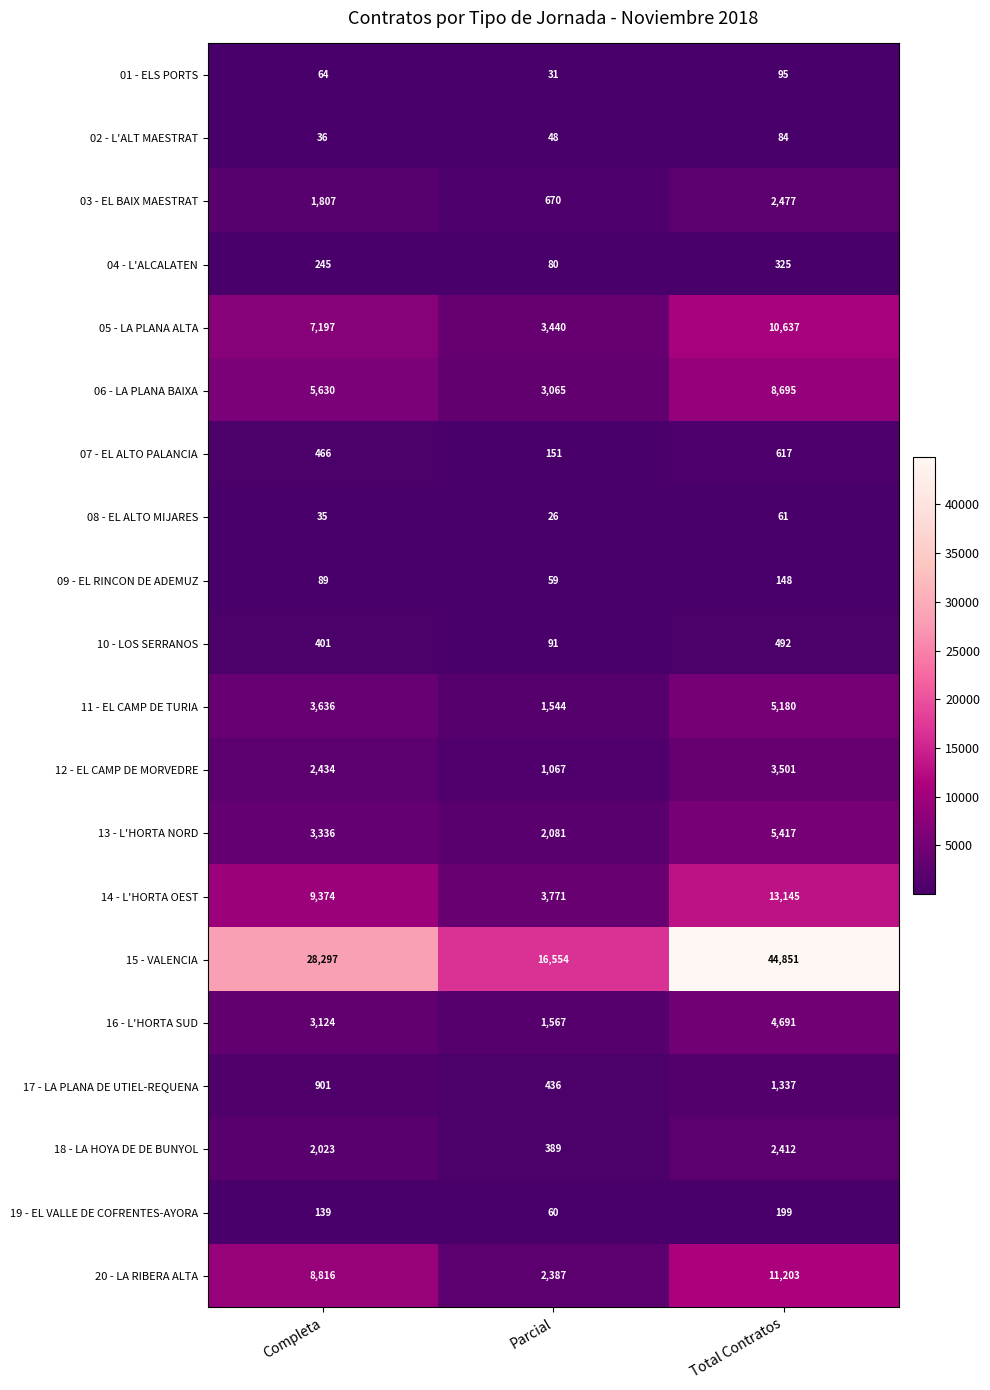

The 03 - EL BAIX MAESTRAT series shows 2477 at Total Contratos. True or false?

True